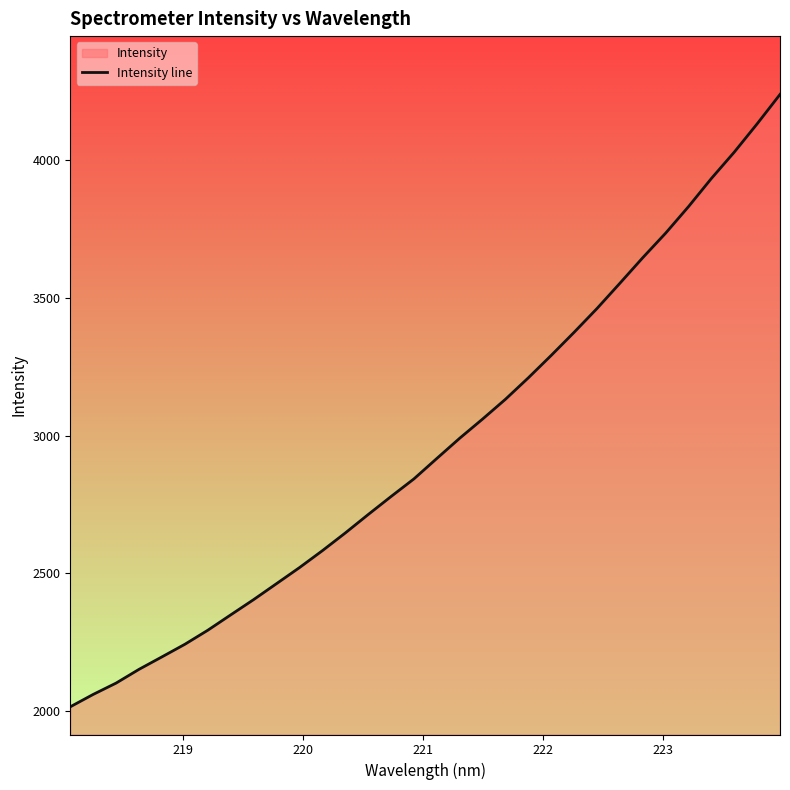

What is the smallest value displayed?

2014.3